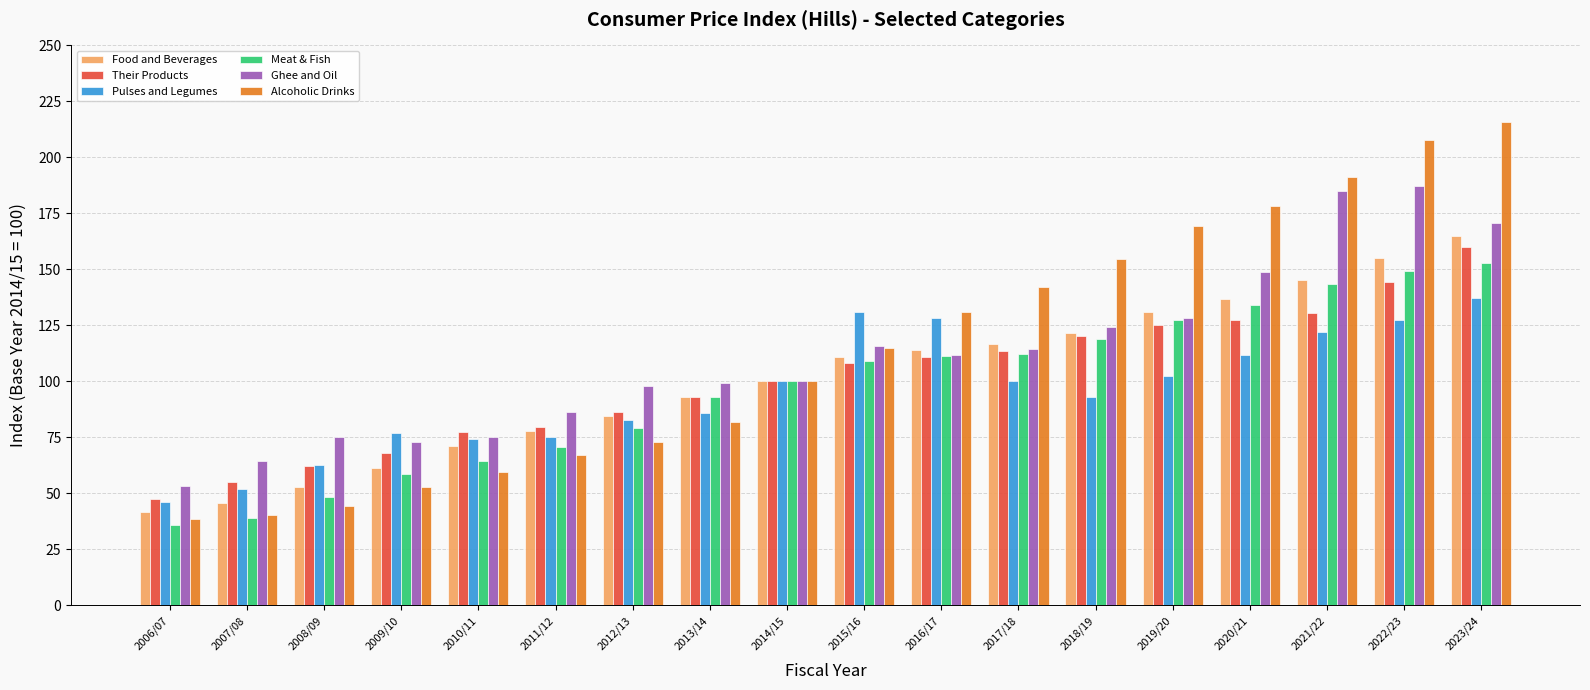

The Their Products series shows 127.5 at 2020/21. True or false?

True